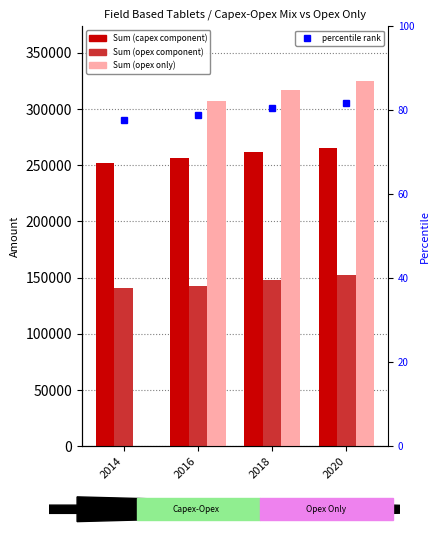

Is it true that Sum (opex only) equals 190556.8 at 2018?

False